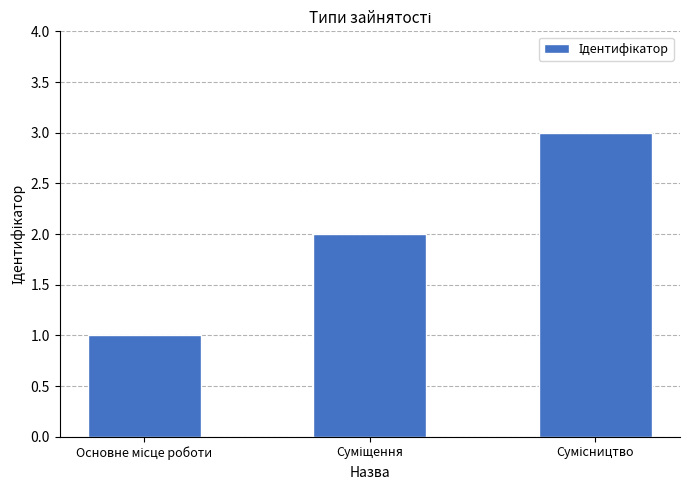

What is the maximum value shown in the chart?

3